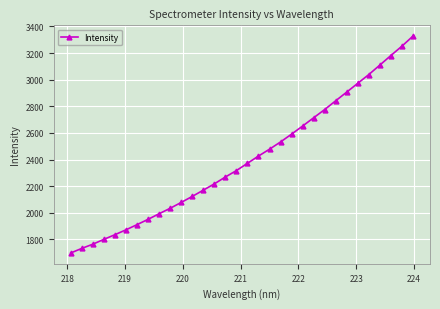

What is the value of the 11th point from the left?

2077.8